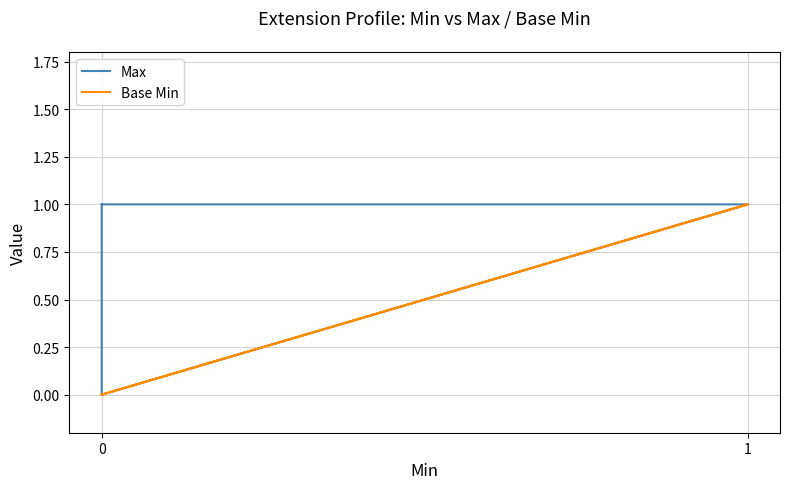

Reading left to right, what are all the values shown in this chart?

Max: 1	1	0	1	1	1
Base Min: 0	0	0	1	0	0